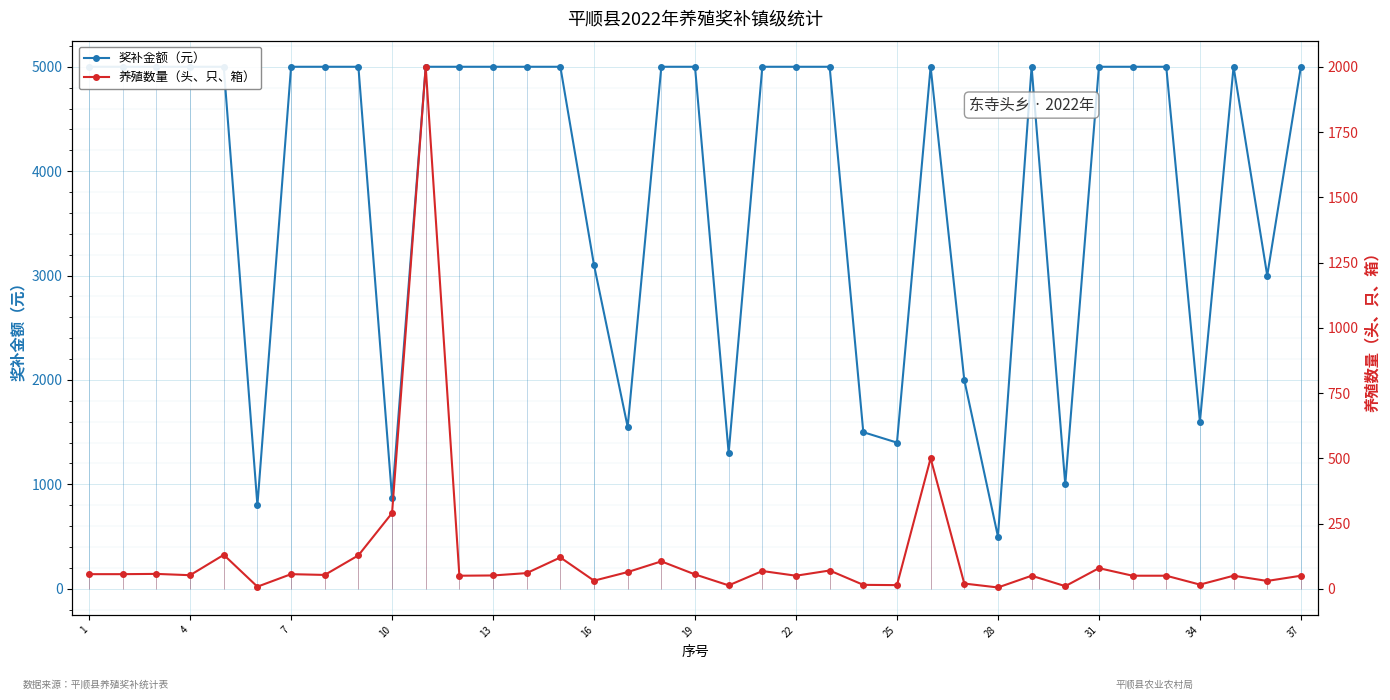

Is this an area chart (filled region under the line)?

No